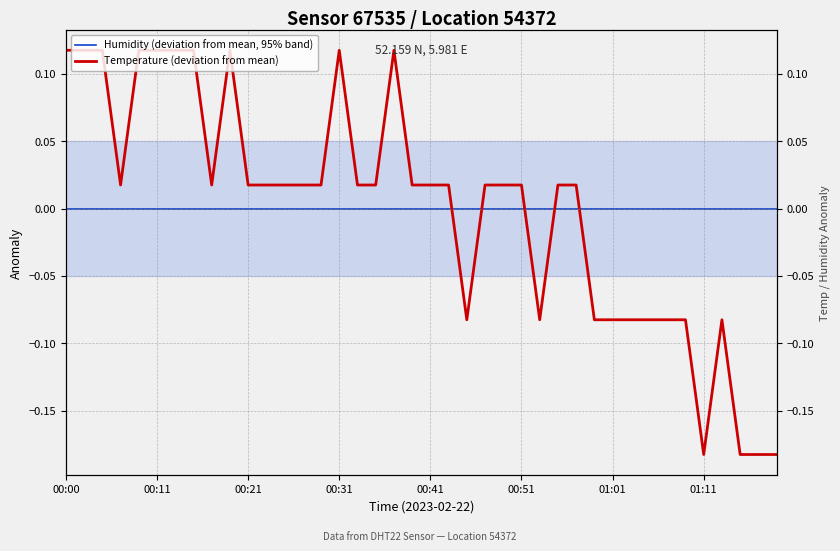

What is the total value across all series at 01:01?

-0.1